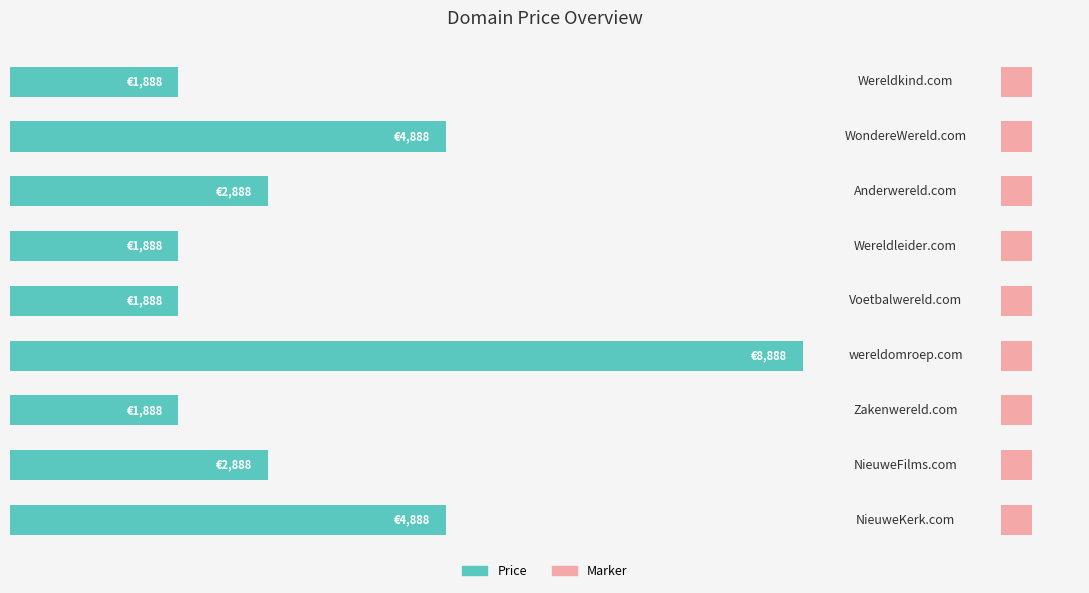

How many values exceed 2888?

3